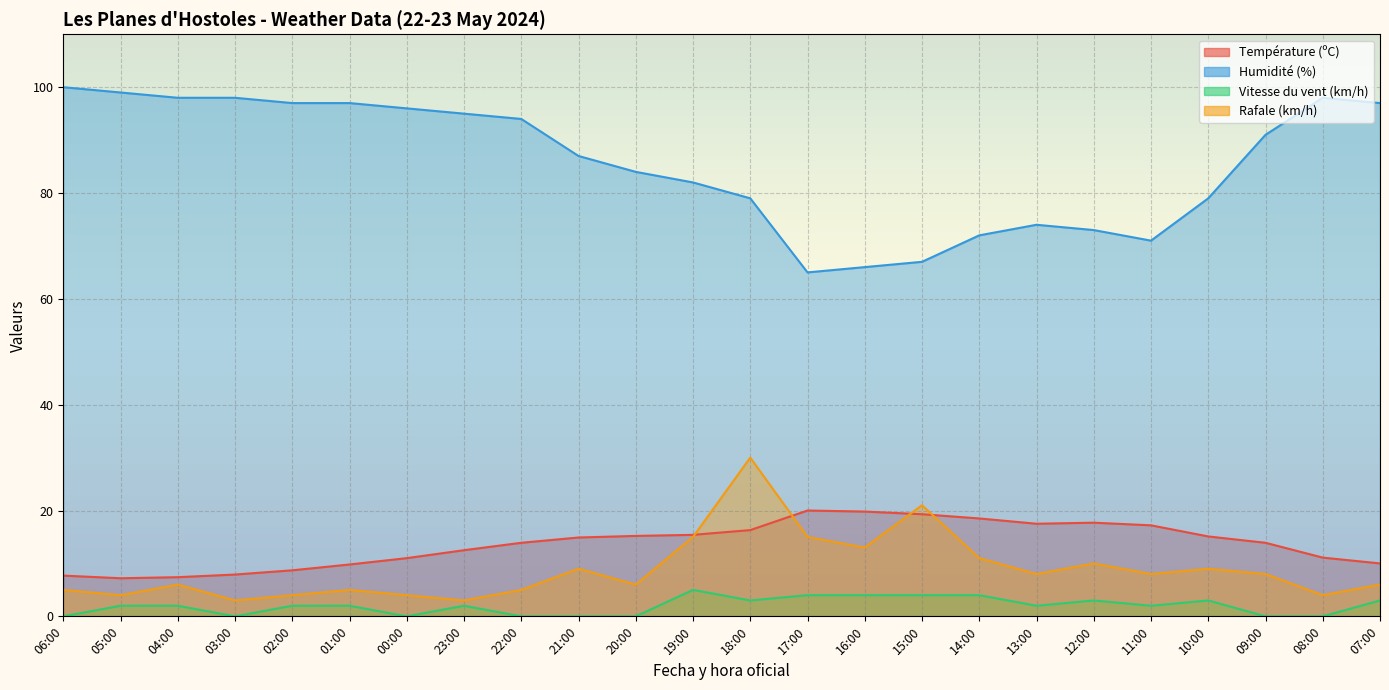

What is the difference between the Température (ºC) values at 11:00 and 05:00?

10.0